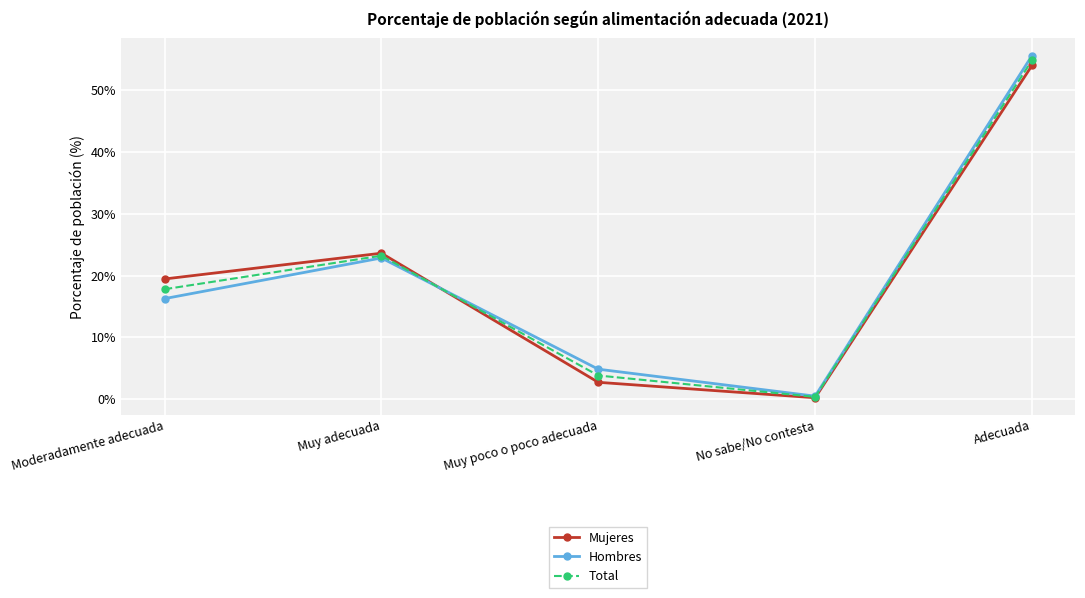

The Hombres series shows 6.3 at Muy adecuada. True or false?

False